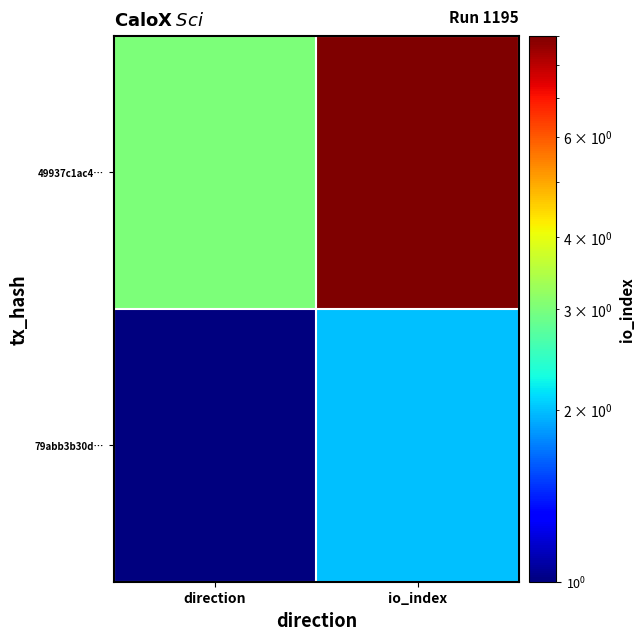

Reading left to right, extract all data points from this chart.

79abb3b30d…: direction=1	io_index=2
49937c1ac4…: direction=3	io_index=9